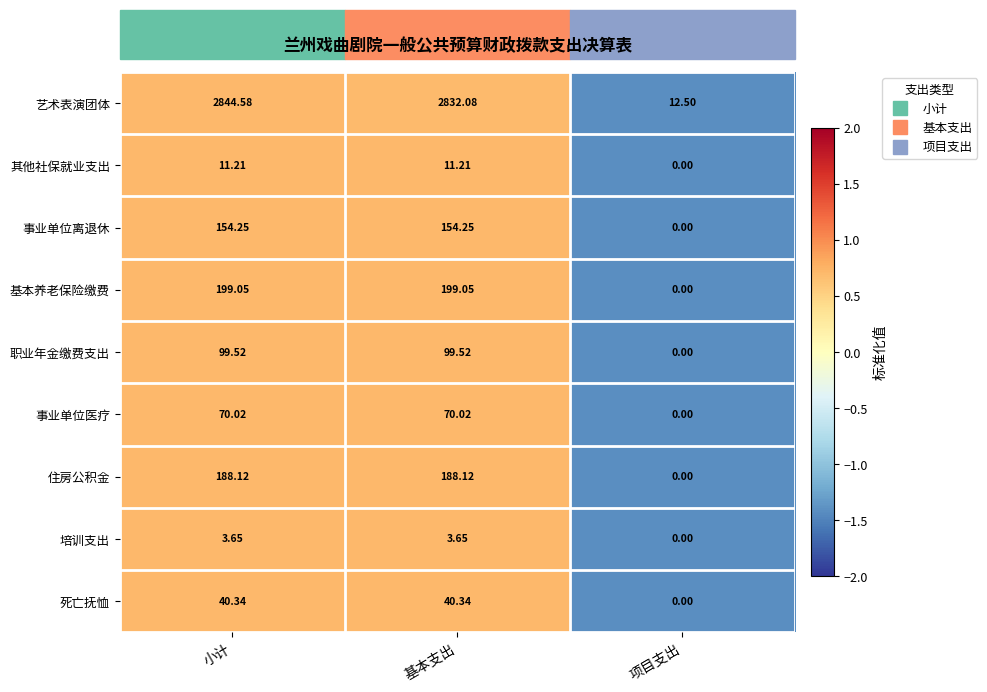

List the series in order of their peak value, highest first.

艺术表演团体, 基本养老保险缴费, 住房公积金, 事业单位离退休, 职业年金缴费支出, 事业单位医疗, 死亡抚恤, 其他社保就业支出, 培训支出